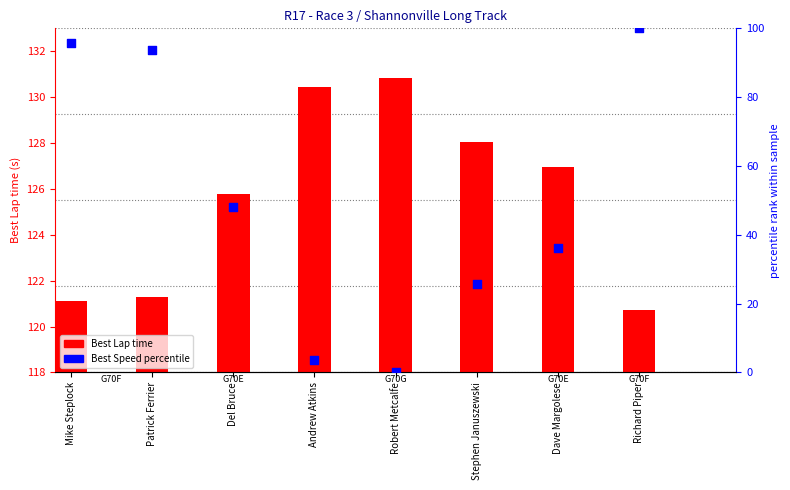

At how many categories does at least one series exceed 27?

8